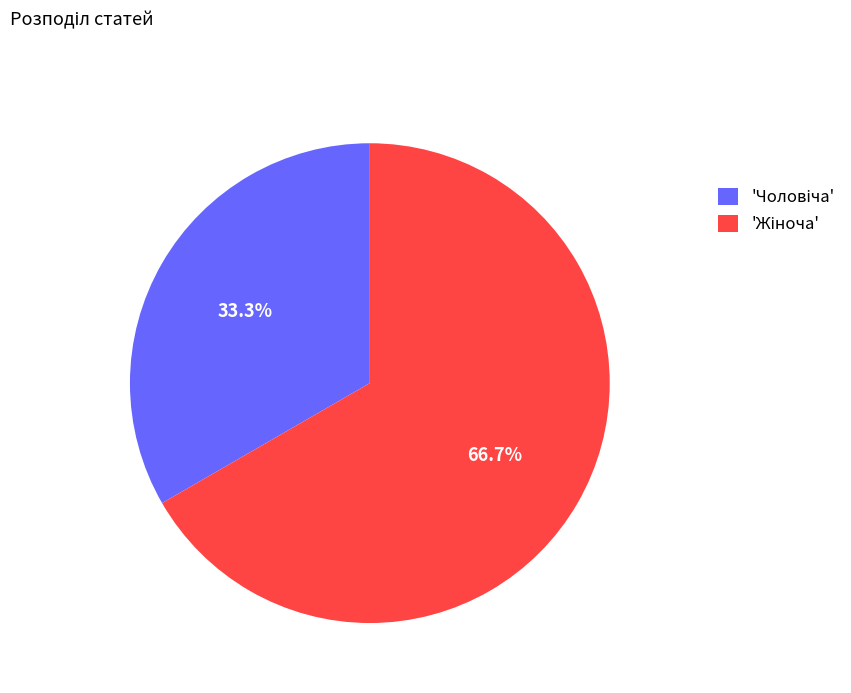

Is there a majority slice in this chart?

Yes